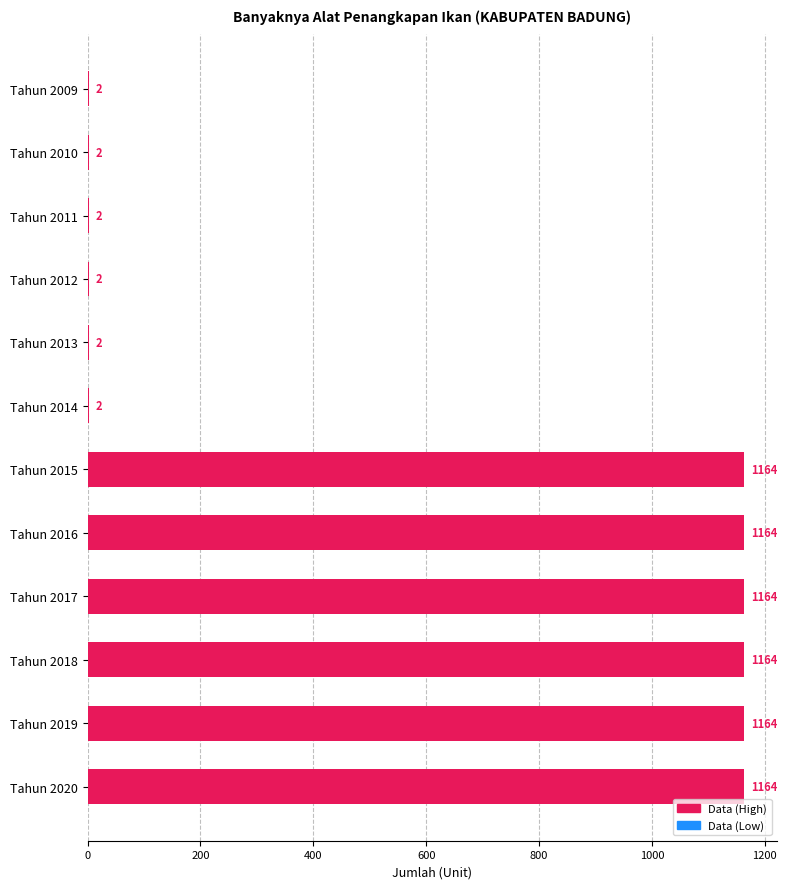

Count the number of categories in the chart.

12